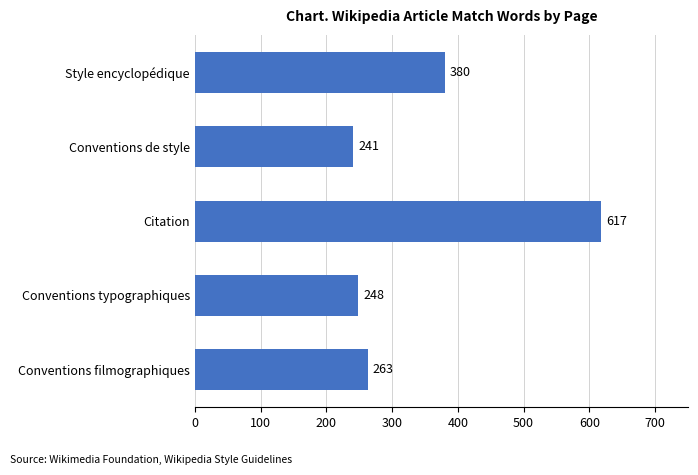

True or false: the data shows 192 at Style encyclopédique.

False